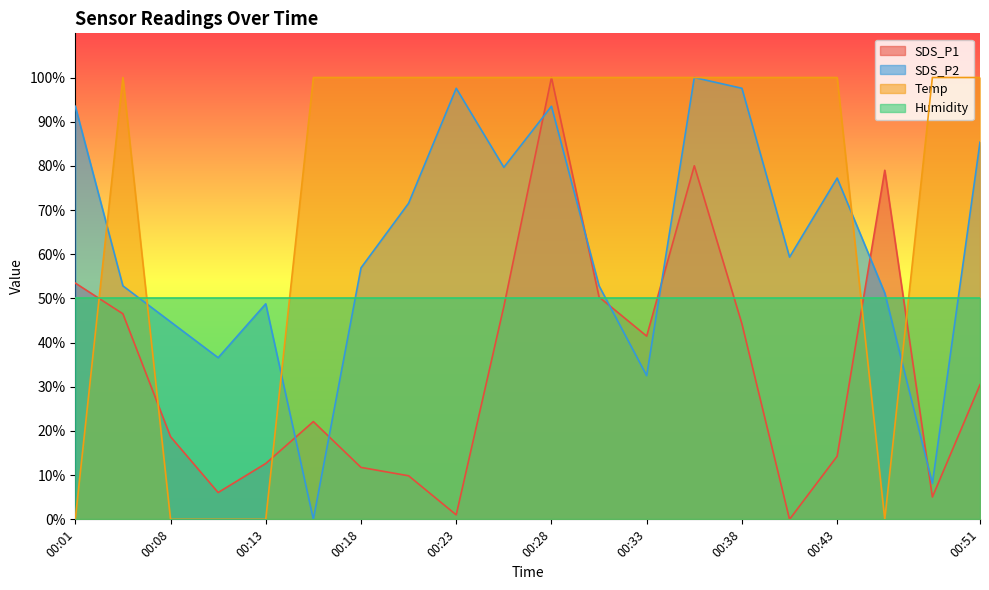

What is the sum of all Temp values?

1500.0